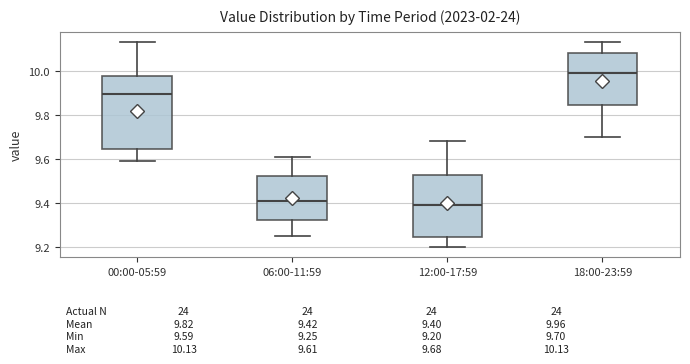

Which box's median line is the highest?

18:00-23:59